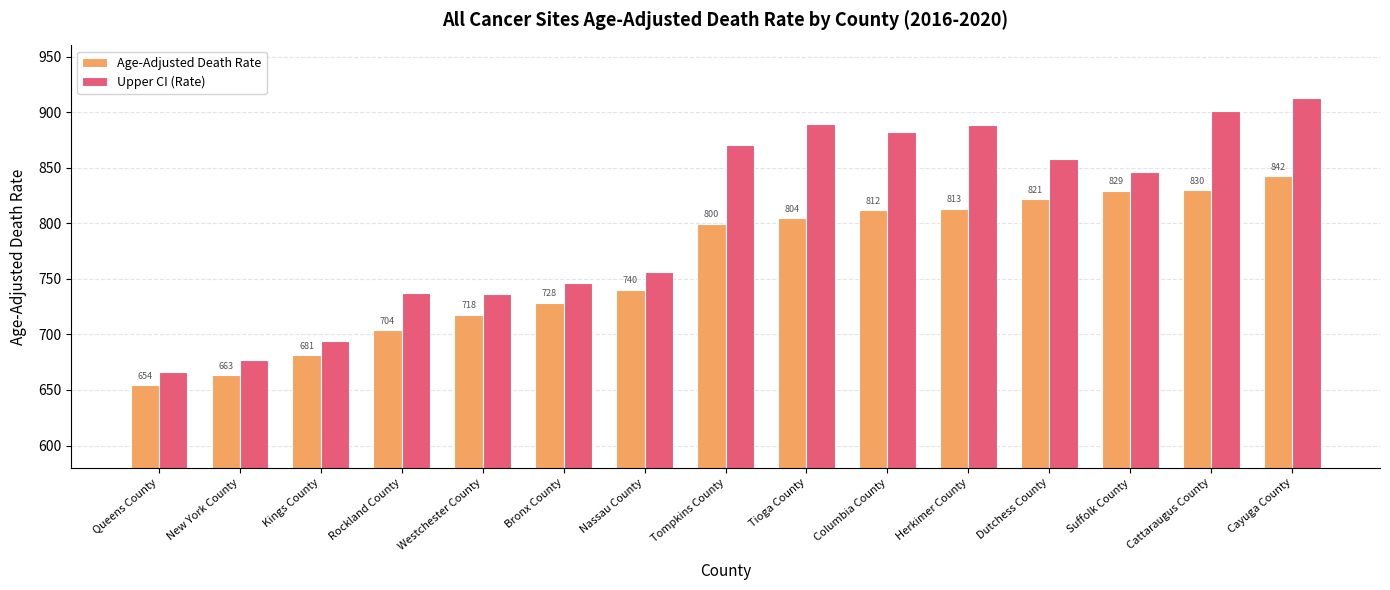

What is the label of the 1st bar from the left?

Queens County